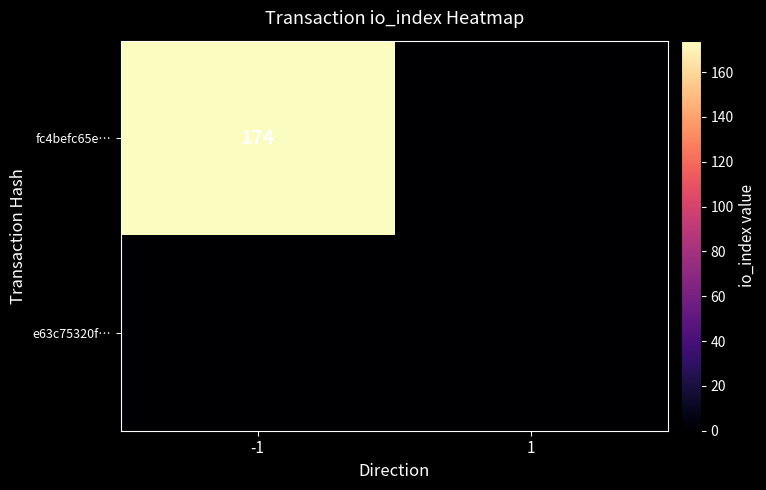

The value of fc4befc65e… at -1 is 174. True or false?

True